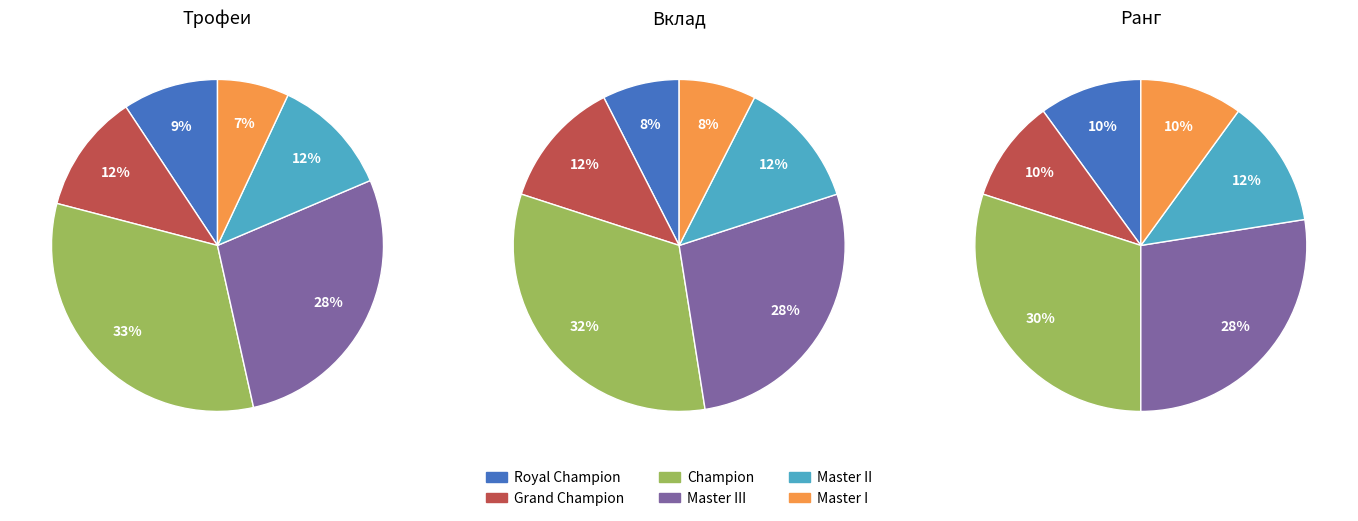

To the nearest percent, what is the difference between the Champion and Master I slice percentages?

26%